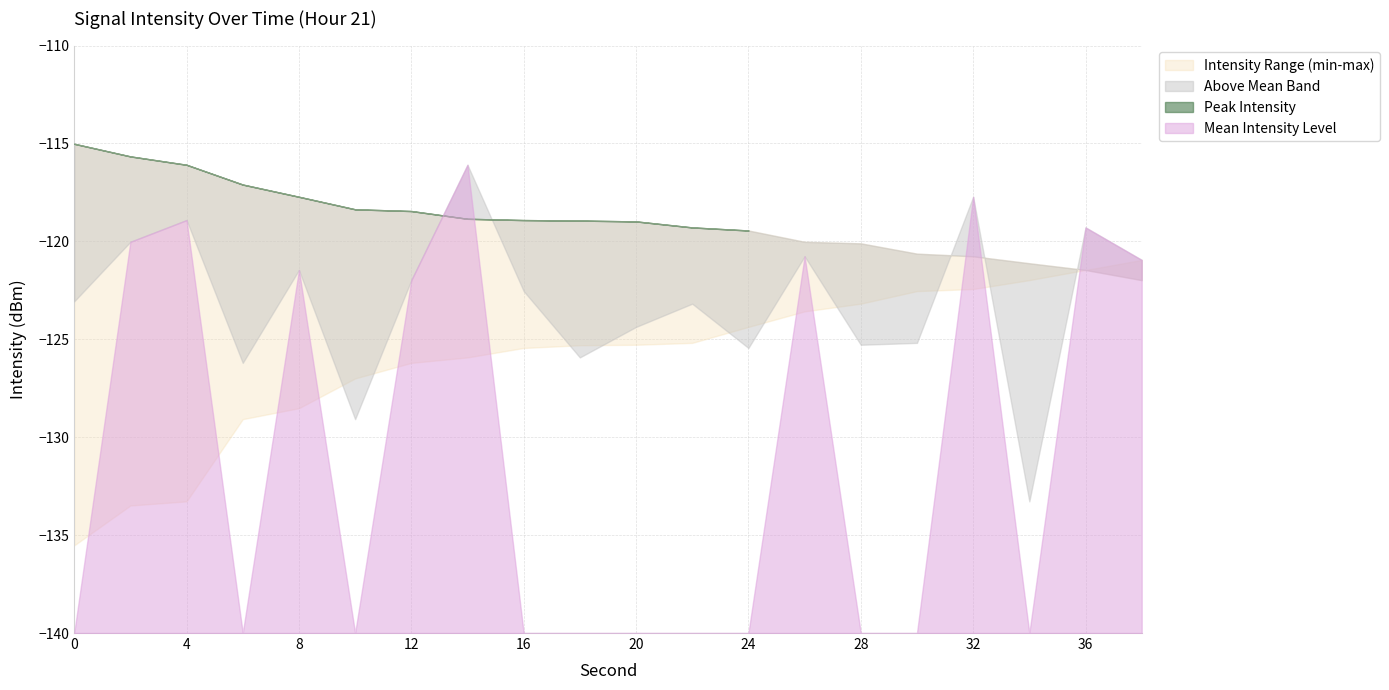

Reading left to right, what are all the values shown in this chart?

mean_intensity: 0=-123.1	2=-120.0	4=-118.9	6=-126.2	8=-121.5	10=-129.1	12=-122.0	14=-116.1	16=-122.5	18=-125.9	20=-124.4	22=-123.2	24=-125.4	26=-120.8	28=-125.3	30=-125.2	32=-117.7	34=-133.3	36=-119.3	38=-120.9
rolling_min: 0=-135.5	2=-133.5	4=-133.3	6=-129.1	8=-128.5	10=-127.0	12=-126.2	14=-125.9	16=-125.4	18=-125.3	20=-125.3	22=-125.2	24=-124.4	26=-123.6	28=-123.2	30=-122.5	32=-122.4	34=-122.0	36=-121.5	38=-120.9
rolling_max: 0=-115.0	2=-115.7	4=-116.1	6=-117.1	8=-117.7	10=-118.4	12=-118.5	14=-118.8	16=-118.9	18=-118.9	20=-119.0	22=-119.3	24=-119.4	26=-120.0	28=-120.1	30=-120.6	32=-120.8	34=-121.1	36=-121.5	38=-122.0